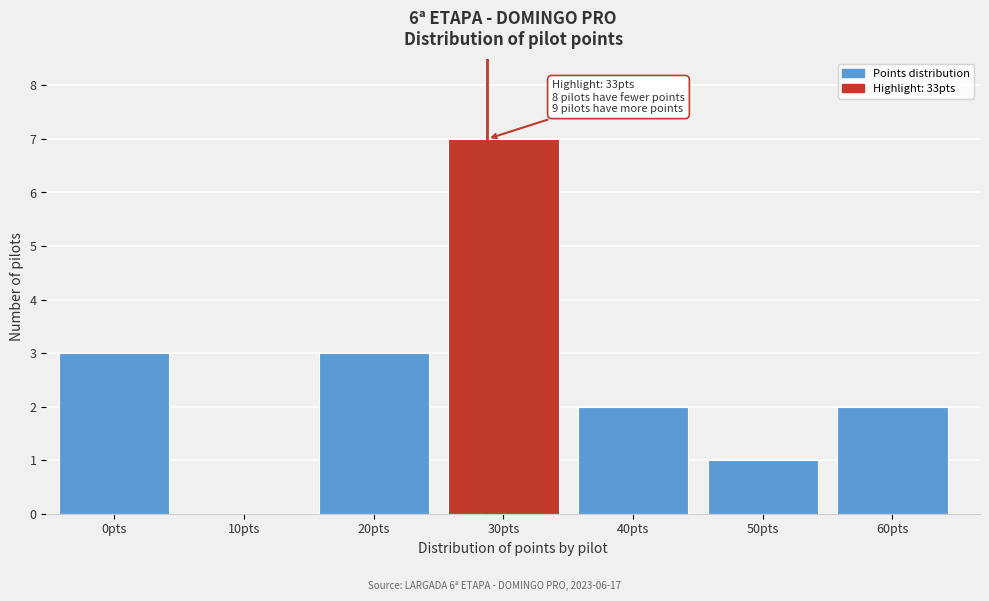

Reading right to left, transcribe all the data shown in this chart.

60pts=2	50pts=1	40pts=2	30pts=7	20pts=3	10pts=0	0pts=3